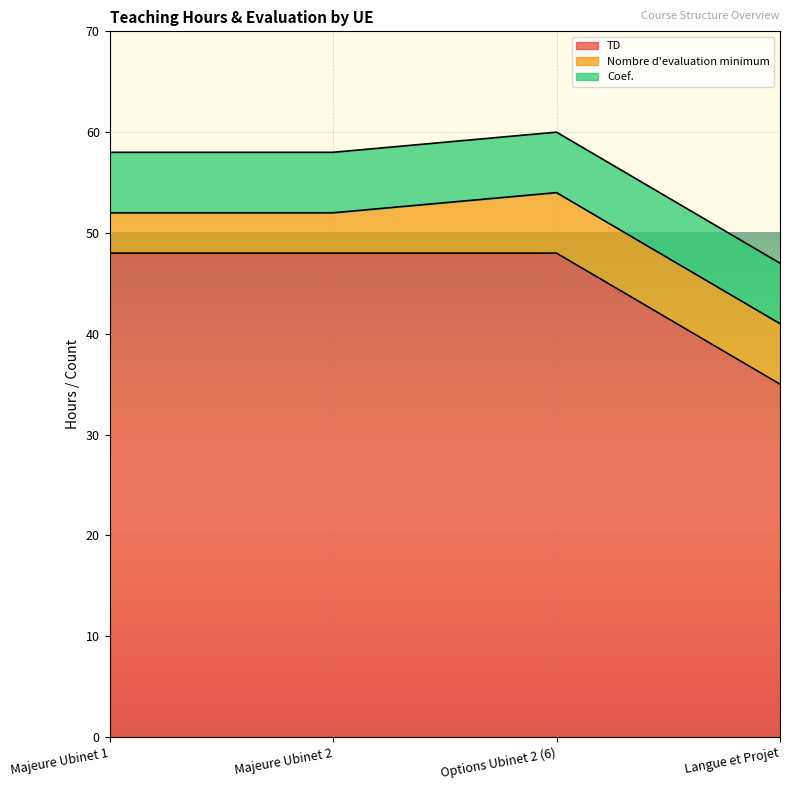

True or false: Nombre d'evaluation minimum and Coef. intersect in this chart.

False